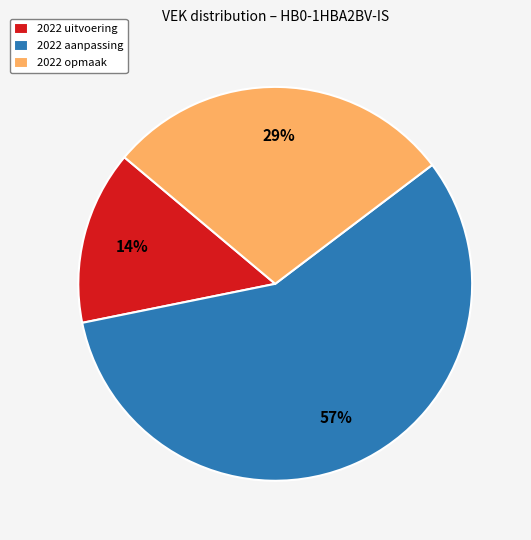

Is it true that 2022 aanpassing is 49% of the pie?

False